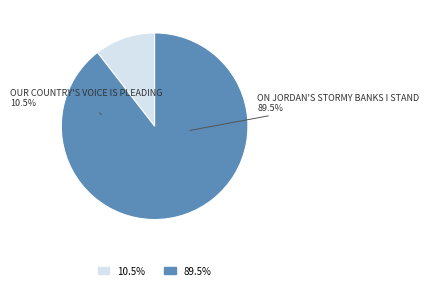

Do On Jordan's Stormy Banks I Stand and Our Country's Voice is Pleading together represent more than half of the pie?

Yes